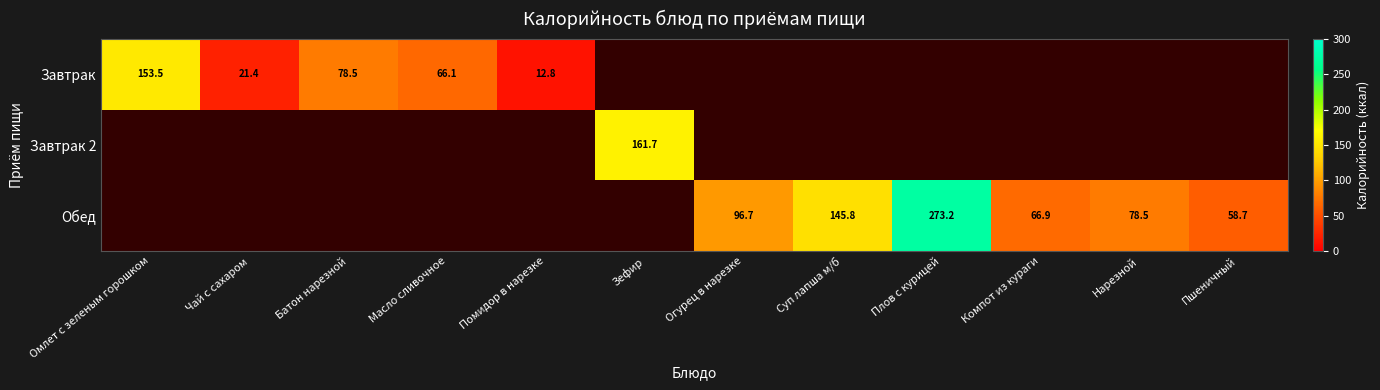

Is it true that Завтрак 2 equals 161.7 at Зефир?

True